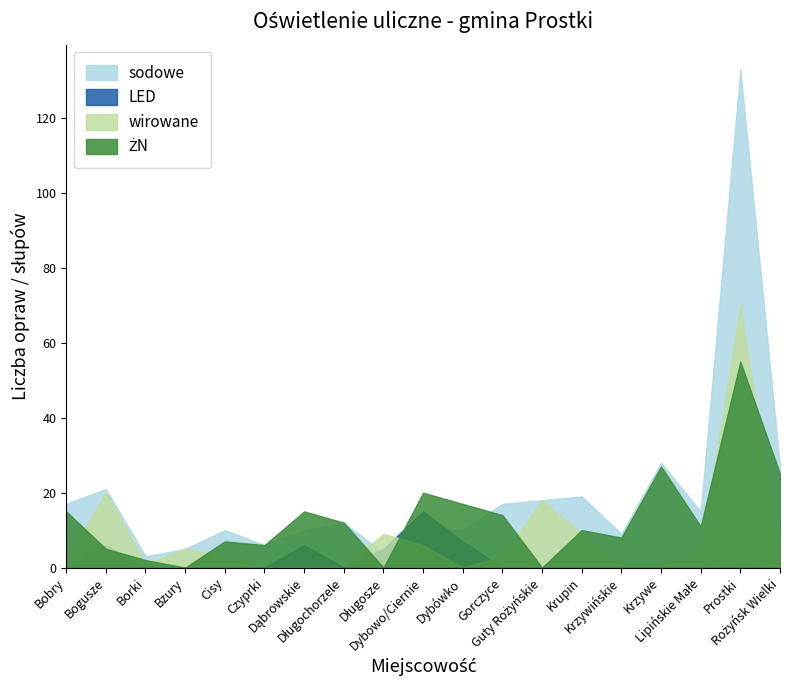

What is the spread (max minus min) of values at Guty Rożyńskie?

18